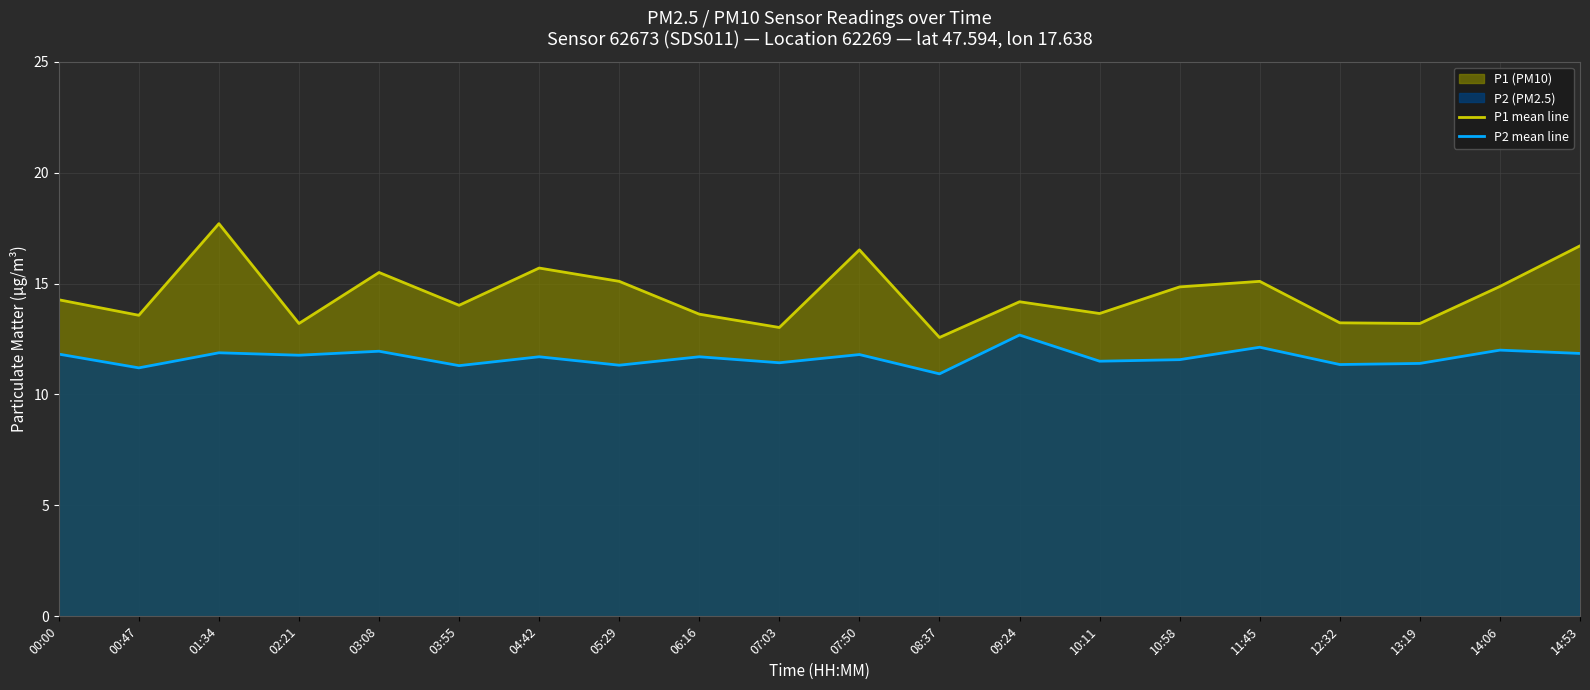

How many lines are shown in the chart?

2